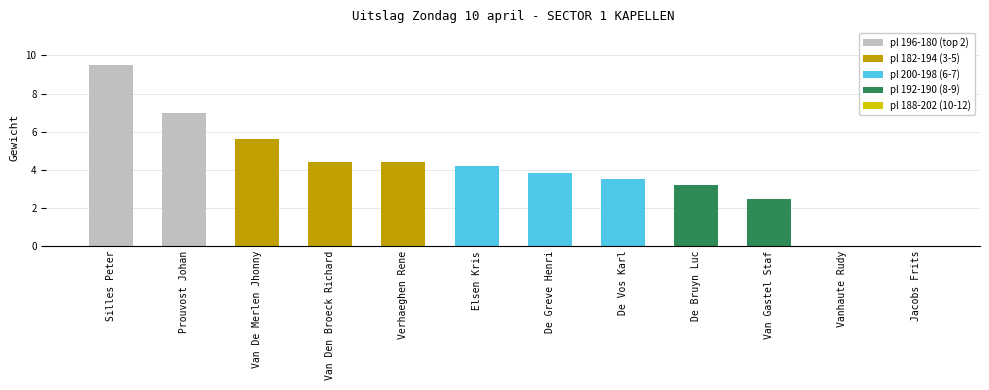

Between De Vos Karl and De Bruyn Luc, which is larger?

De Vos Karl